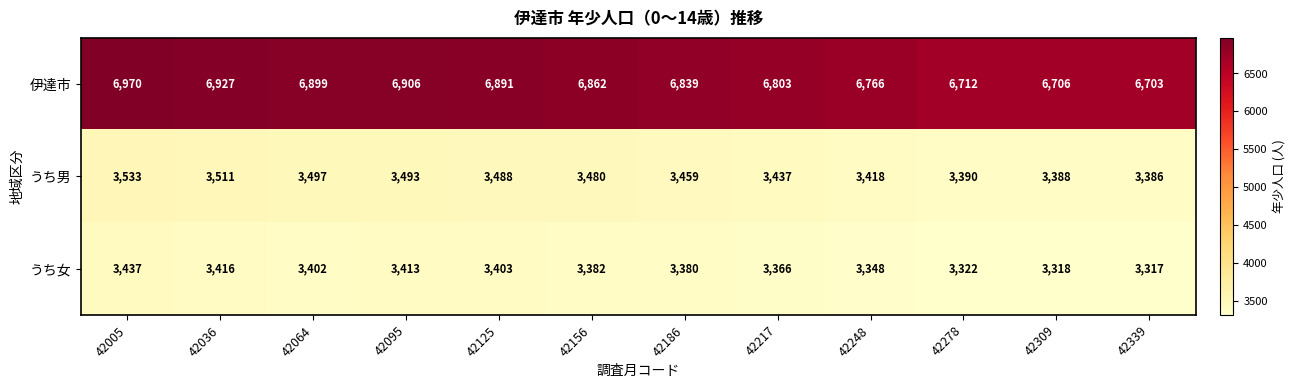

List the series in order of their peak value, lowest first.

うち女, うち男, 伊達市